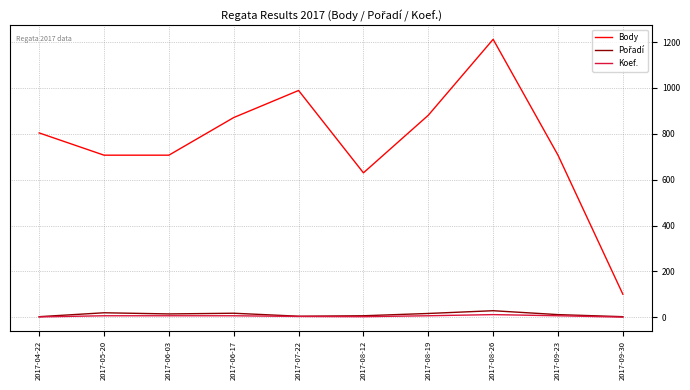

What is the sum of all Body values?

7609